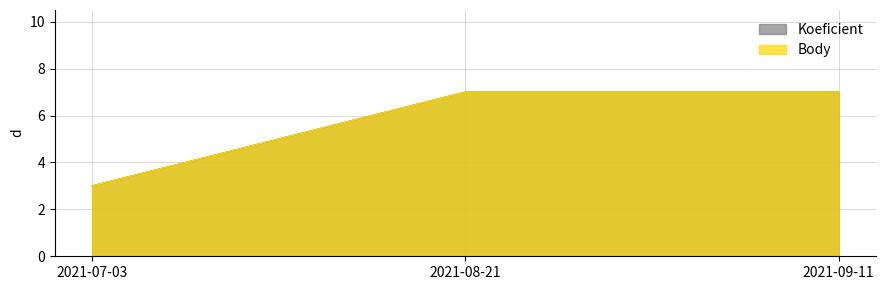

Is the value of Koeficient at 2021-07-03 greater than the value of Body at 2021-08-21?

No